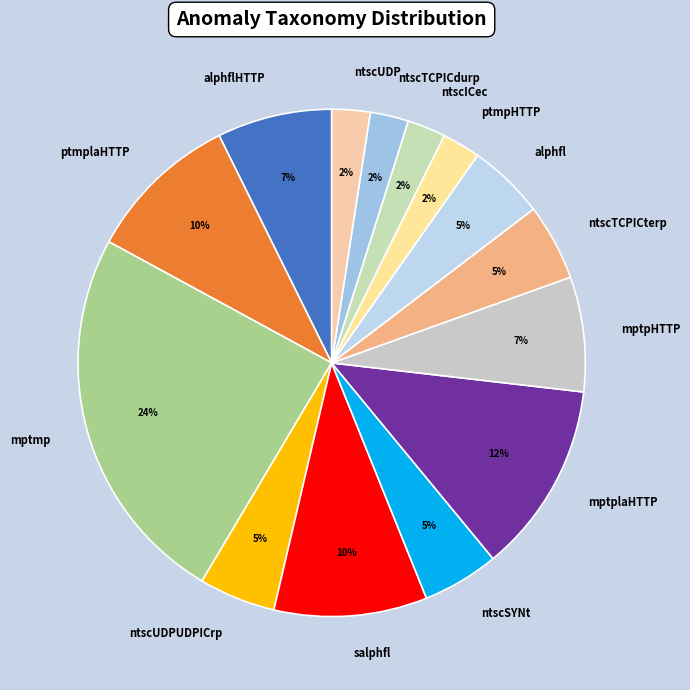

To the nearest percent, what is the difference between the salphfl and ntscTCPICterp slice percentages?

5%